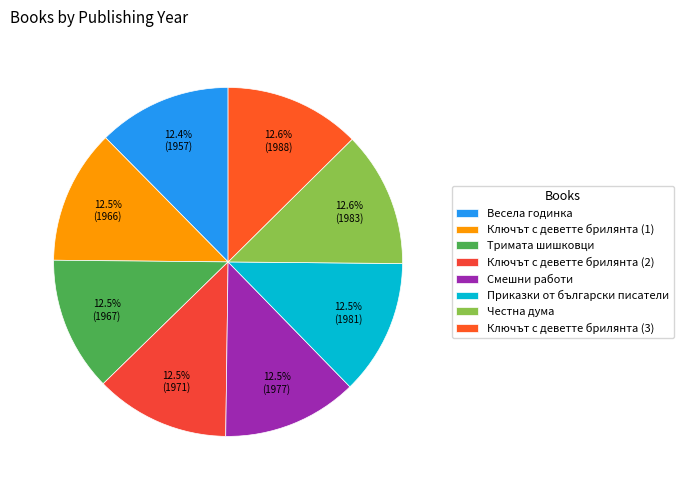

Count the number of slices in the pie.

8